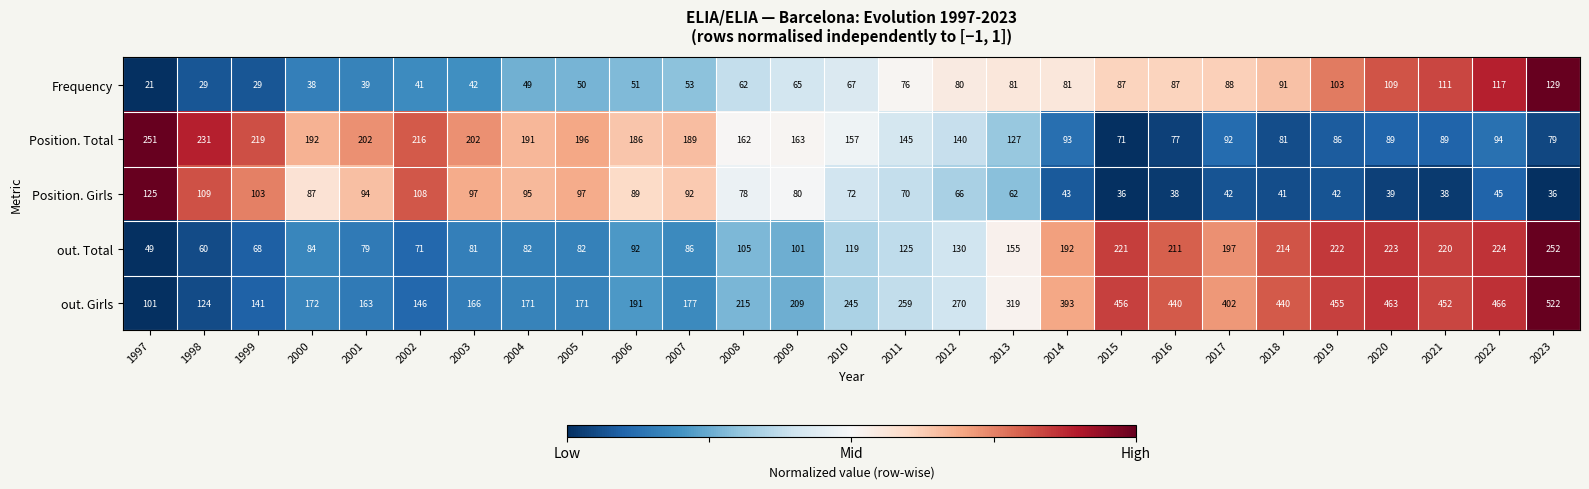

List the series in order of their peak value, lowest first.

Position. Girls, Frequency, Position. Total, out. Total, out. Girls